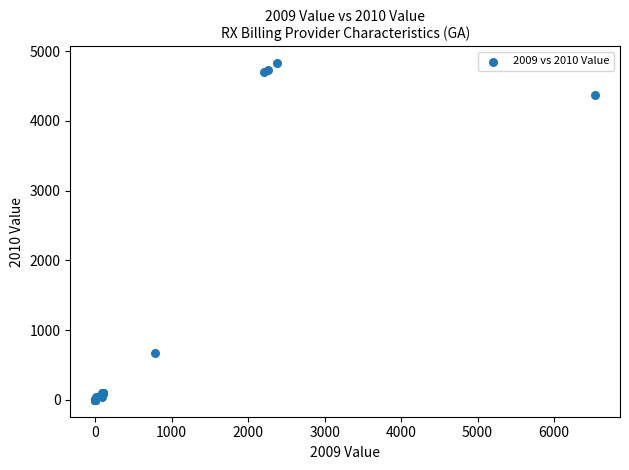

What Y value in the scatter plot is closest to 2414?

678.1